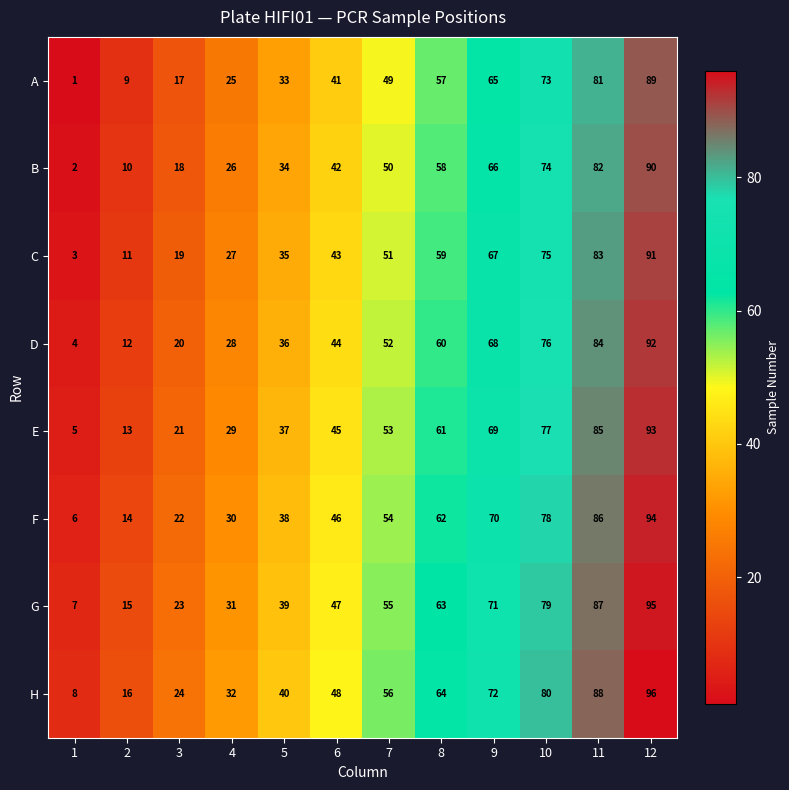

What is the maximum value shown in the chart?

96